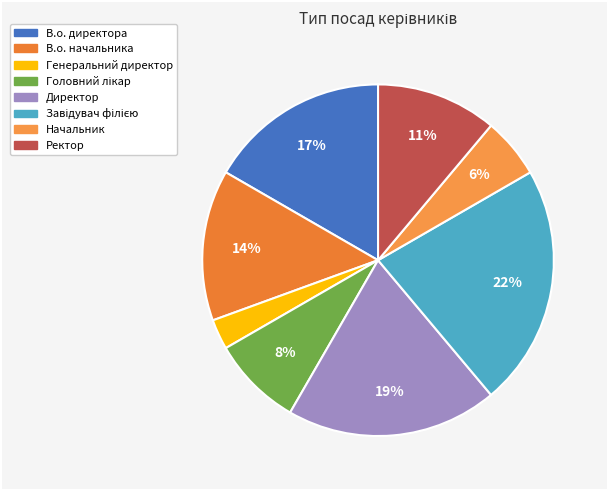

To the nearest percent, what percentage of the pie is Завідувач філією?

22%